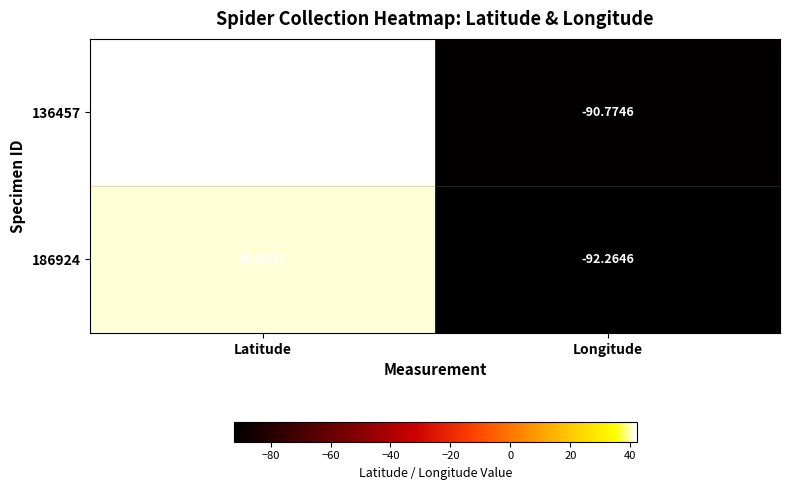

Where is 136457 nearest to the value -24?

Latitude